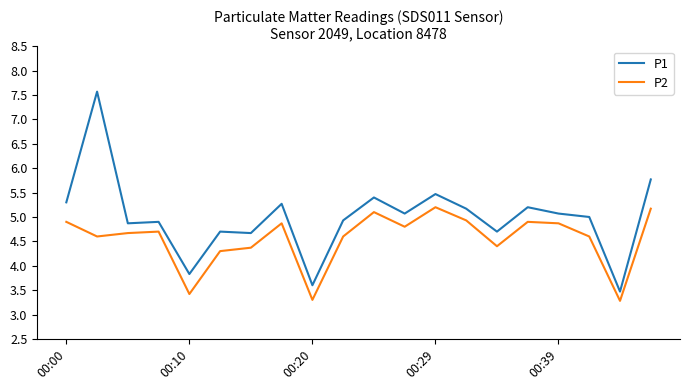

What is the average value of the P1 series?

5.0